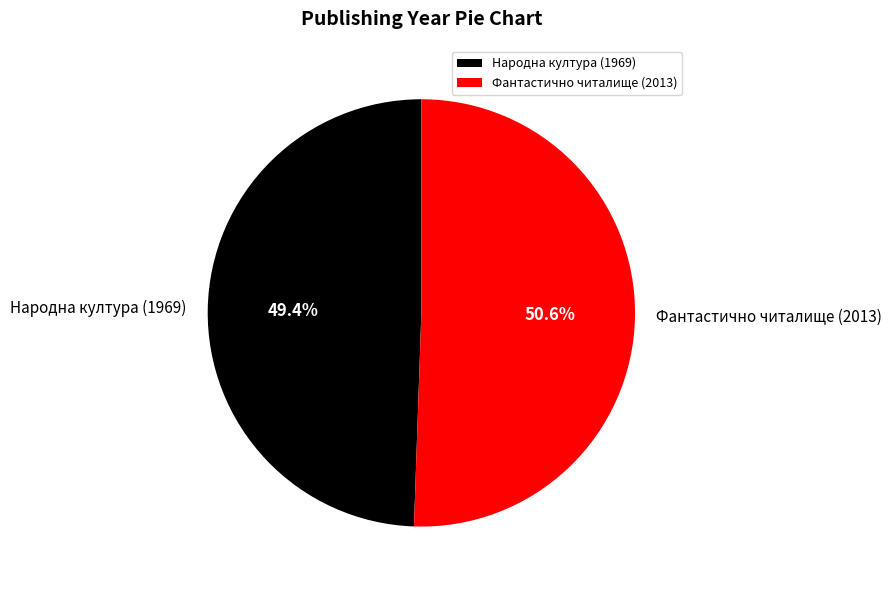

Rank the categories by value from highest to lowest.

Фантастично читалище (2013), Народна култура (1969)